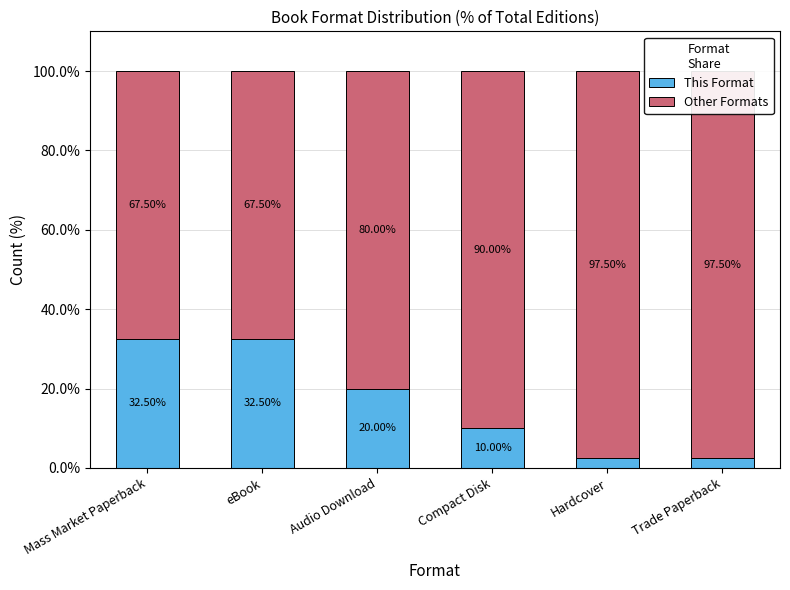

What is the average value of the This Format series?

16.7